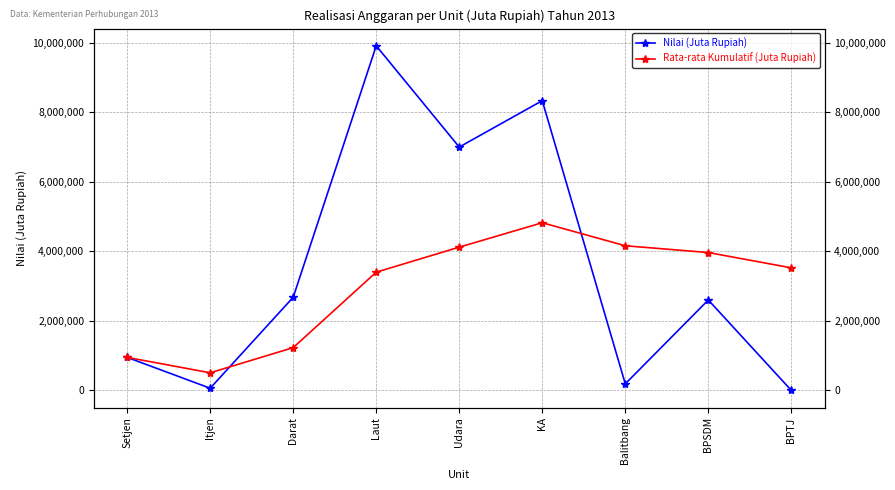

Does the chart have visible grid lines?

Yes